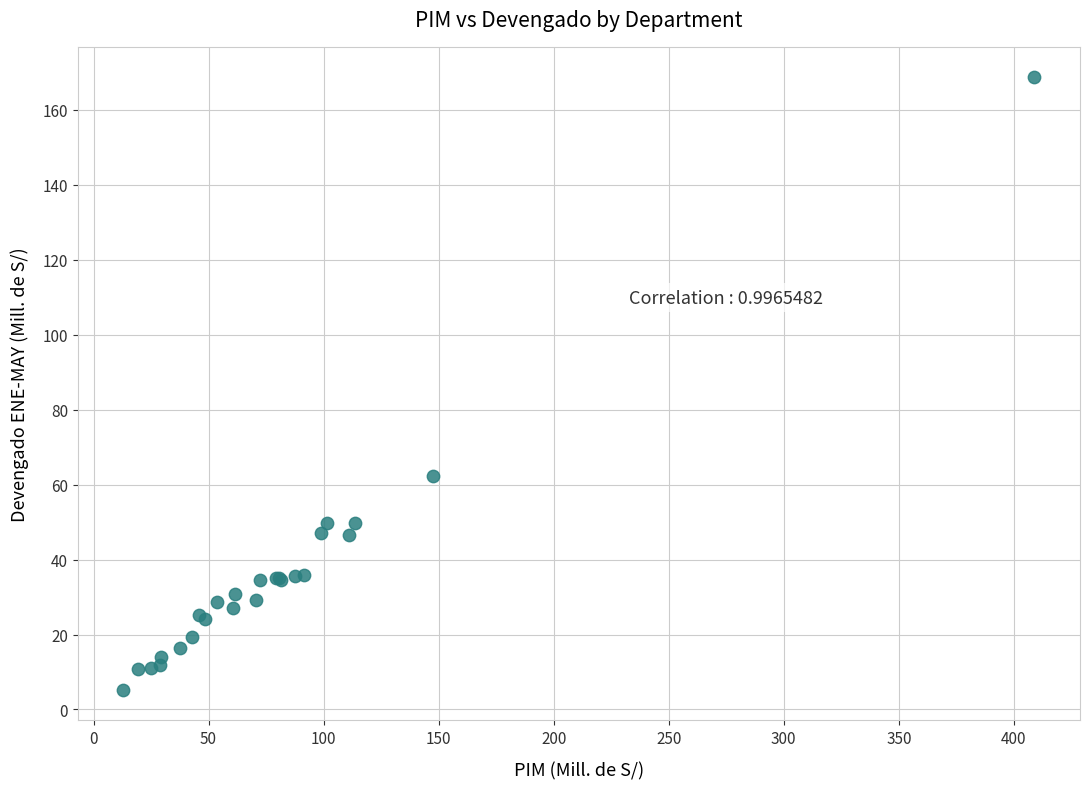

What Y value in the scatter plot is closest to 86?

62.4